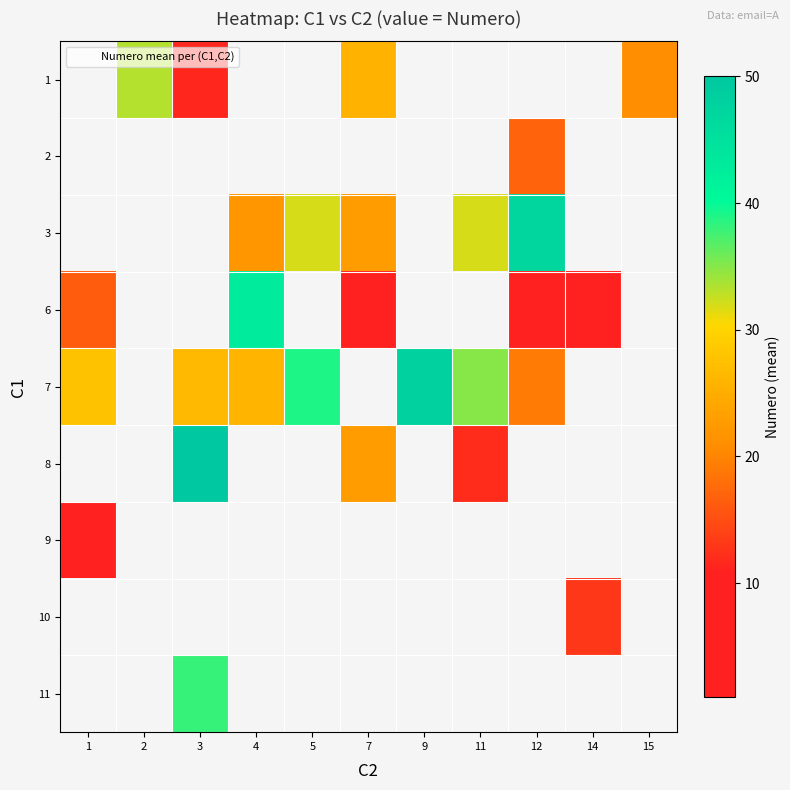

At which category does the chart reach its peak across all series?

3